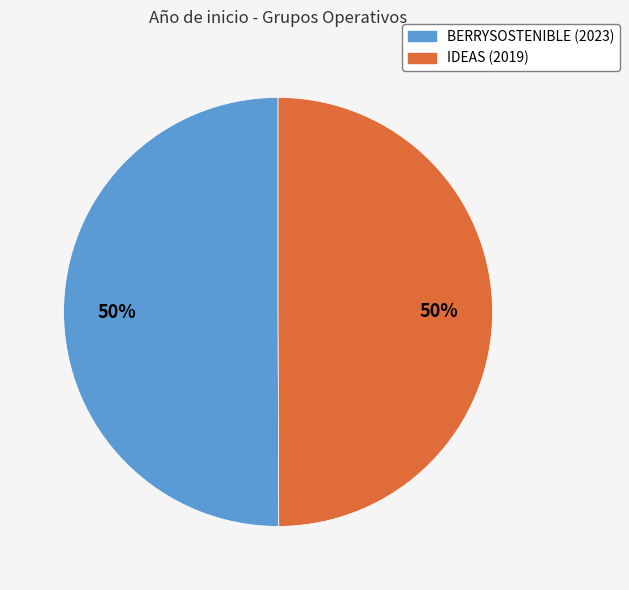

To the nearest percent, what is the average slice percentage?

50%